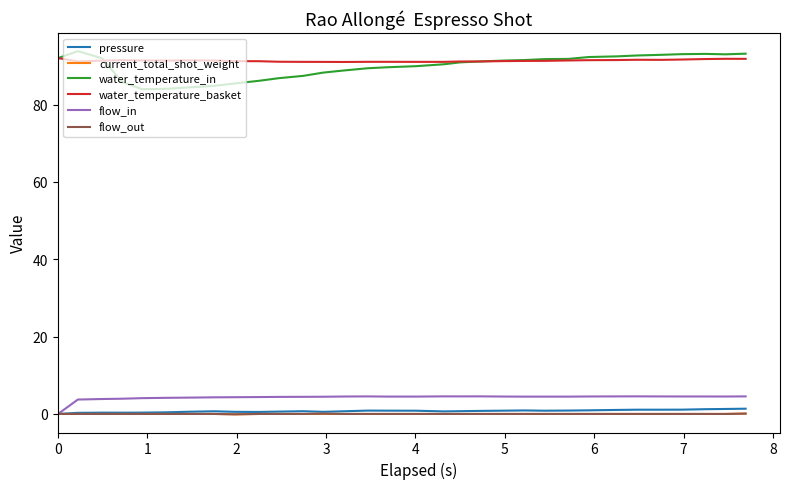

What is the minimum value shown in the chart?

-0.1